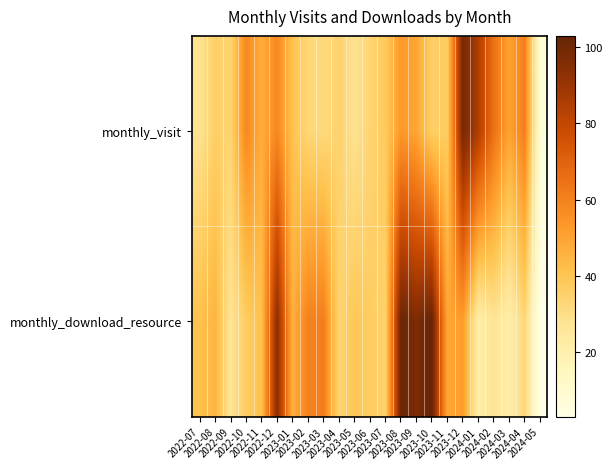

How many data points does each series have?

23